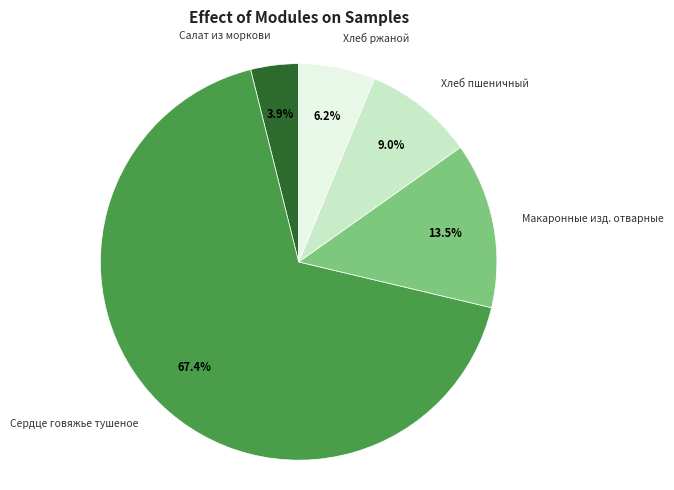

Which has a higher value, Сердце говяжье тушеное or Макаронные изд. отварные?

Сердце говяжье тушеное